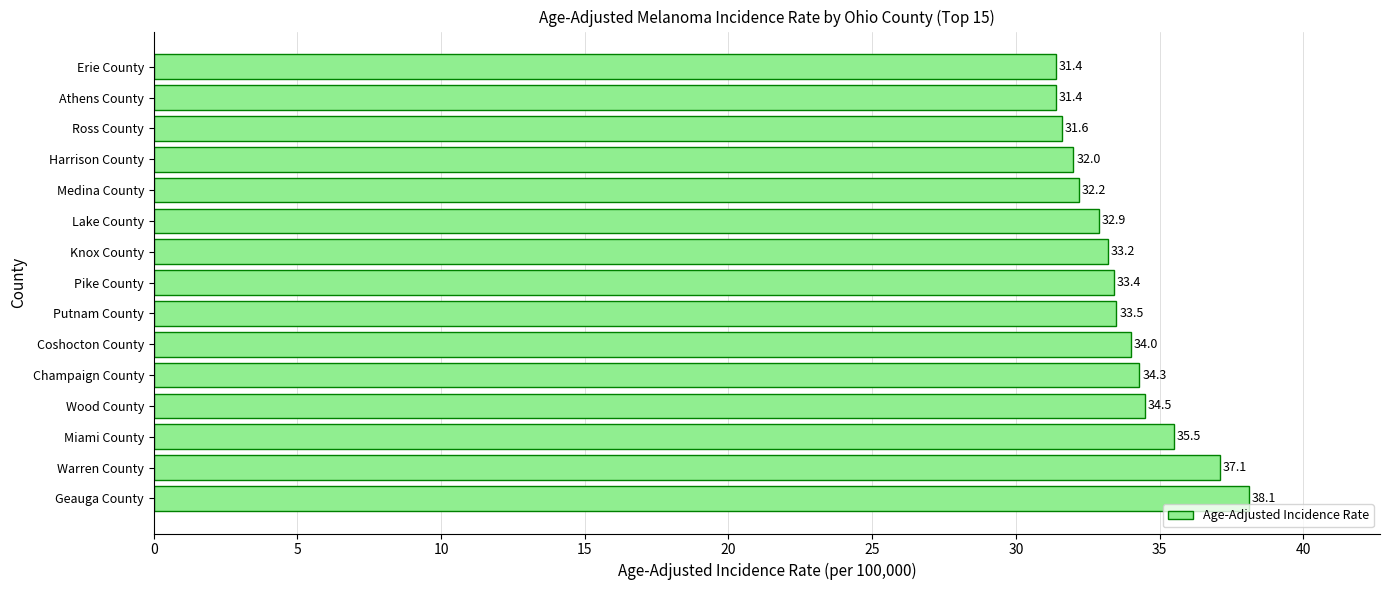

Where is the data nearest to the value 34?

Coshocton County